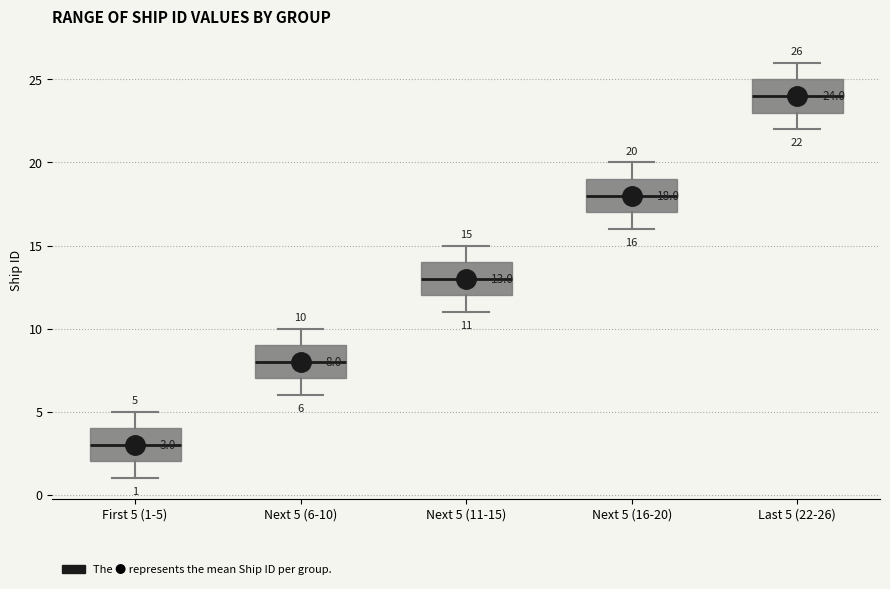

Which box has the highest median line?

Last 5 (22-26)